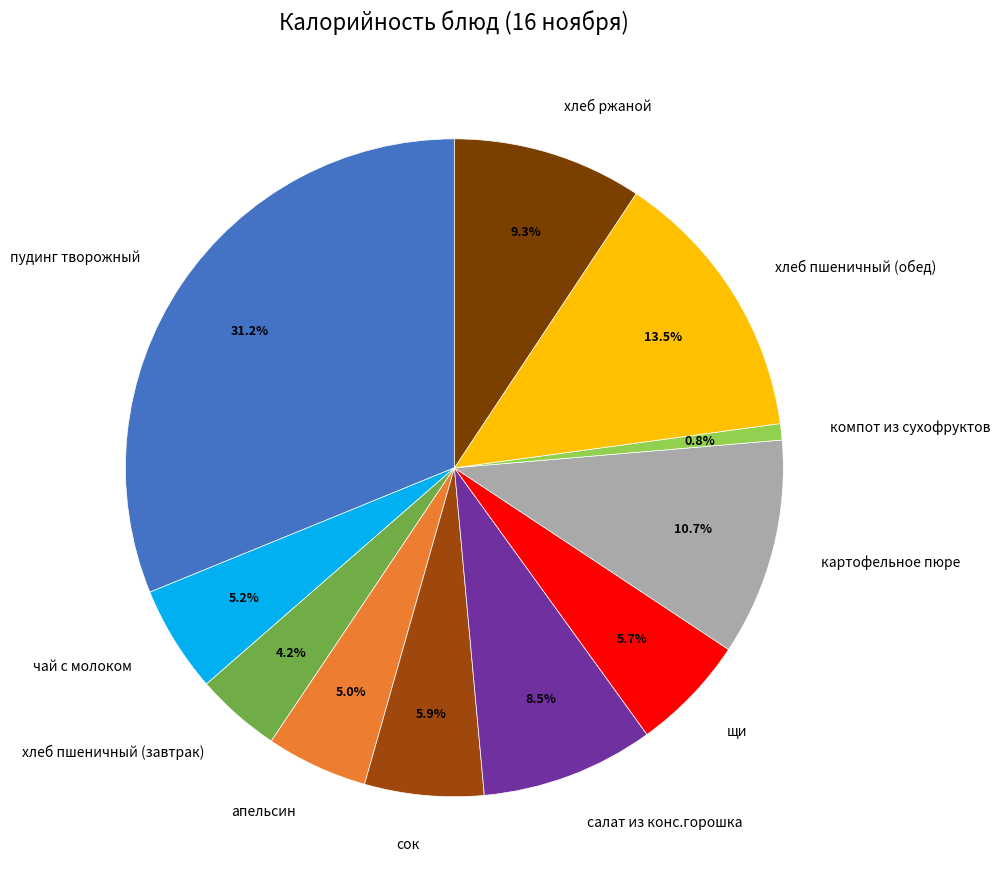

How much of the chart is everything except апельсин?

95.0%